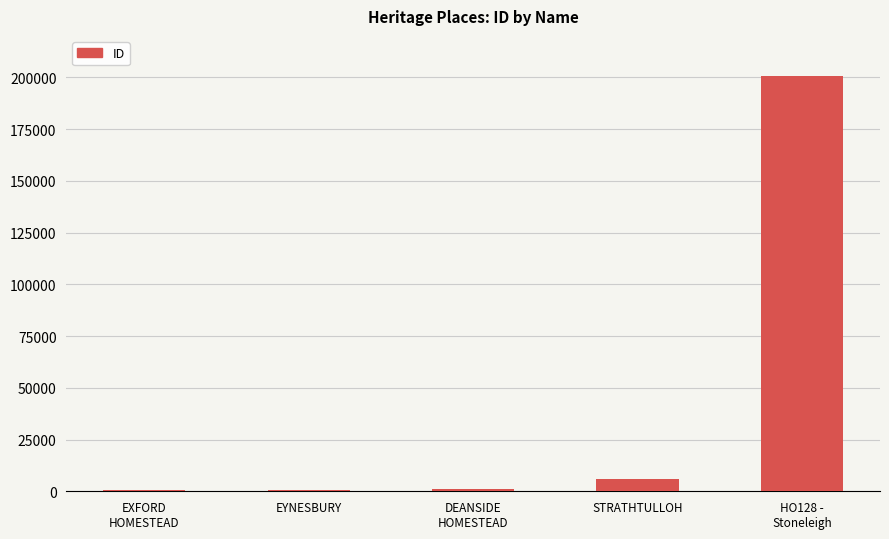

What is the greatest value displayed?

200674